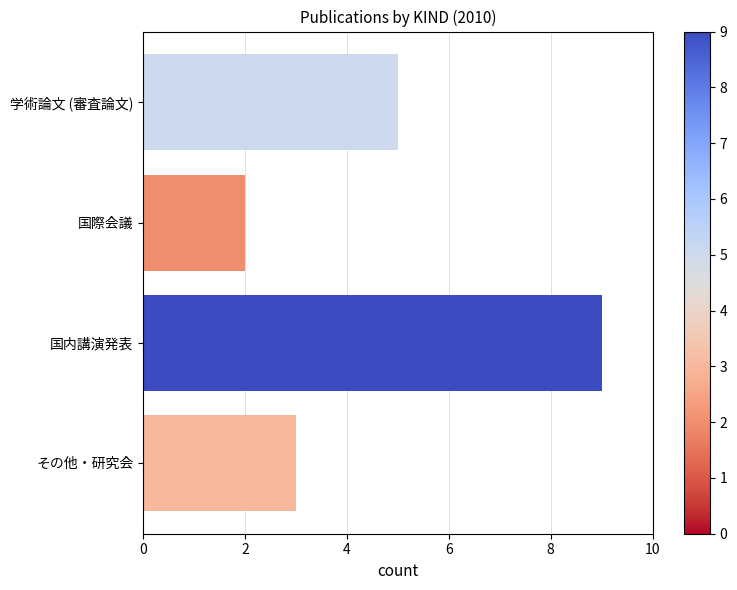

At which category does the chart reach its peak across all series?

国内講演発表